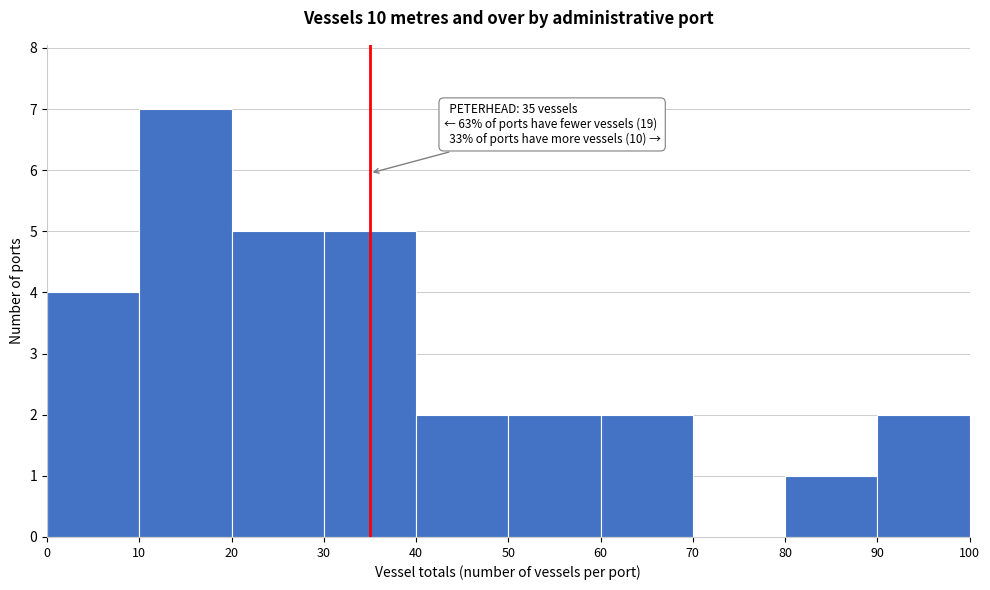

Which range on the x-axis has the tallest bar?

10 to 20